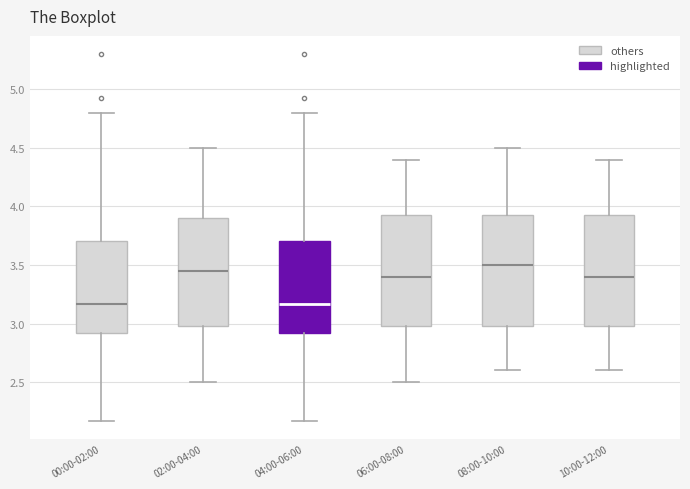

Reading left to right, transcribe this box plot: for each box, give where its median line is, the range the box spans, and where its two whiskers end, as read against the y-axis. The values are not printed on the chart, so give them approximately, as read against the axis.

00:00-02:00: median 3.15, box 2.90 to 3.70, whiskers 2.15 to 4.80
02:00-04:00: median 3.45, box 3.00 to 3.90, whiskers 2.50 to 4.50
04:00-06:00: median 3.15, box 2.90 to 3.70, whiskers 2.15 to 4.80
06:00-08:00: median 3.40, box 3.00 to 3.95, whiskers 2.50 to 4.40
08:00-10:00: median 3.50, box 3.00 to 3.95, whiskers 2.60 to 4.50
10:00-12:00: median 3.40, box 3.00 to 3.95, whiskers 2.60 to 4.40